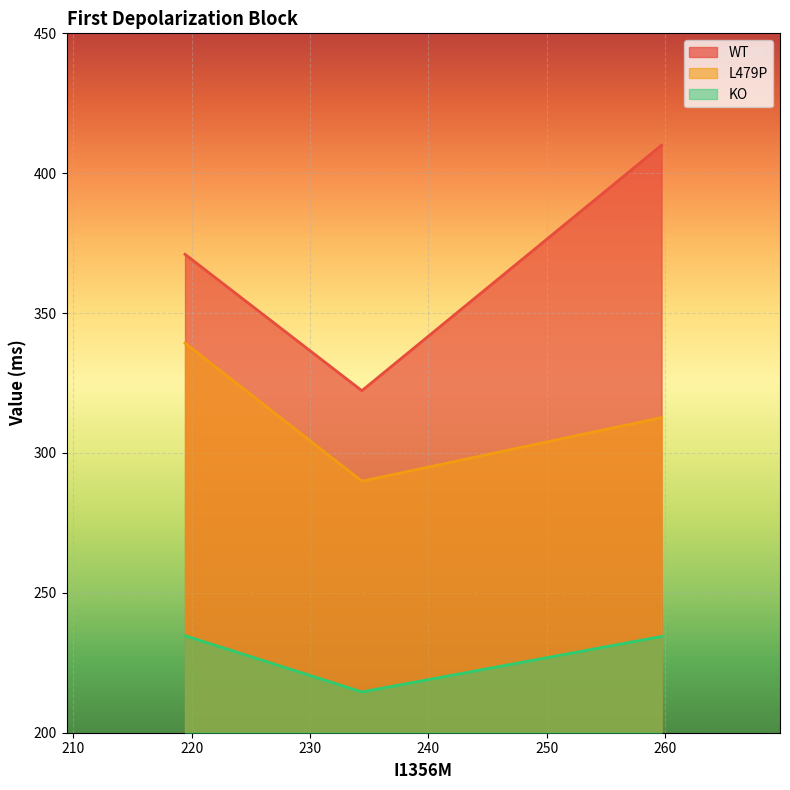

What are all the series names shown in the legend?

WT, L479P, KO